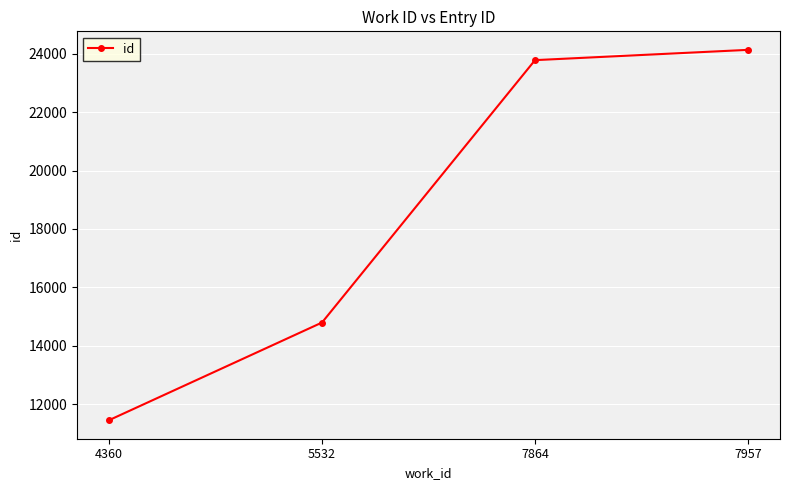

Reading right to left, what are all the values shown in this chart?

24130	23778	14799	11457